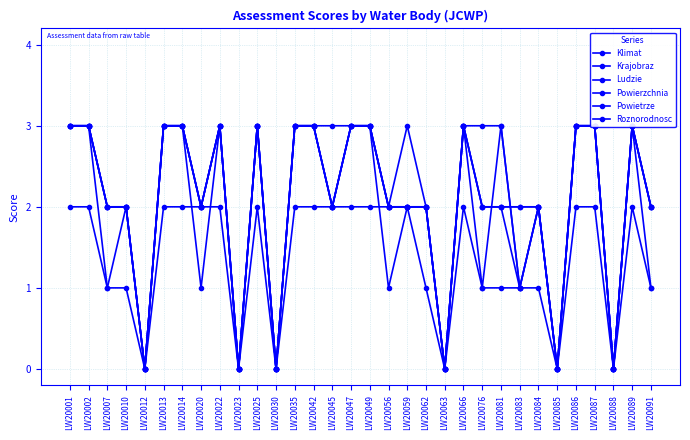

Is the value of Powietrze at LW20084 greater than the value of Roznorodnosc at LW20030?

Yes